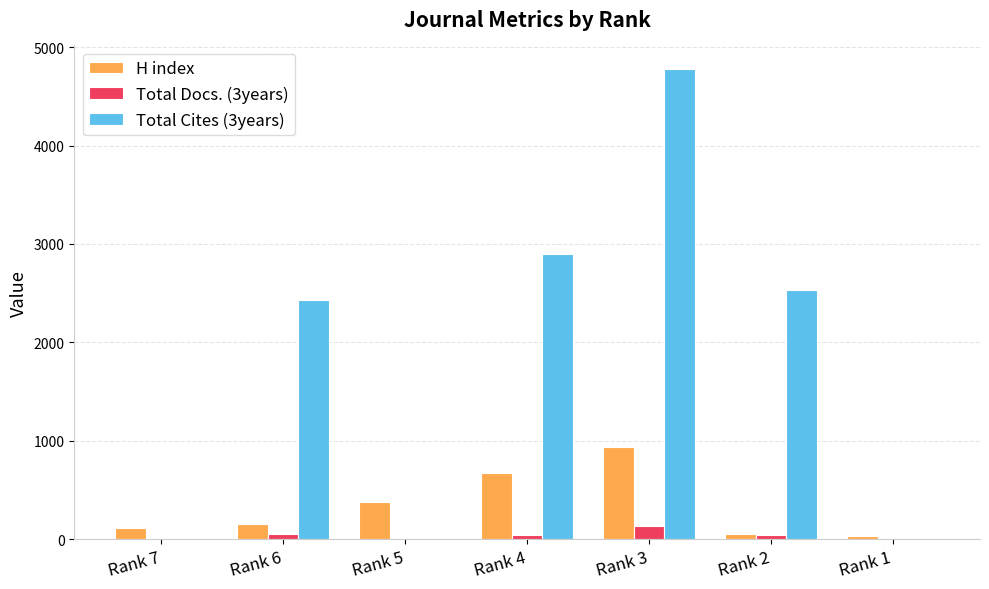

Is the value of Total Cites (3years) at Rank 4 greater than the value of H index at Rank 7?

Yes